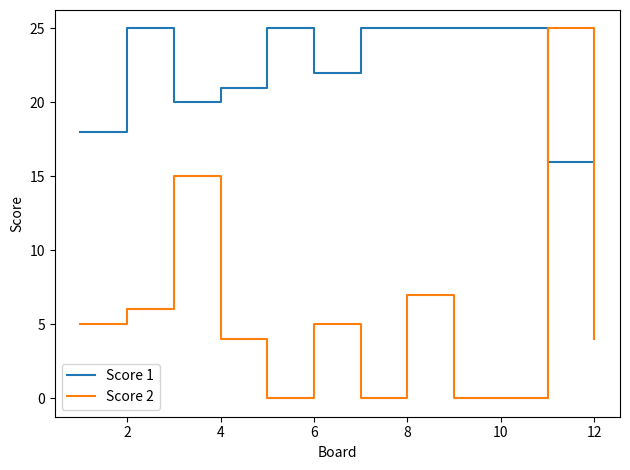

What is the maximum value for Score 2?

25